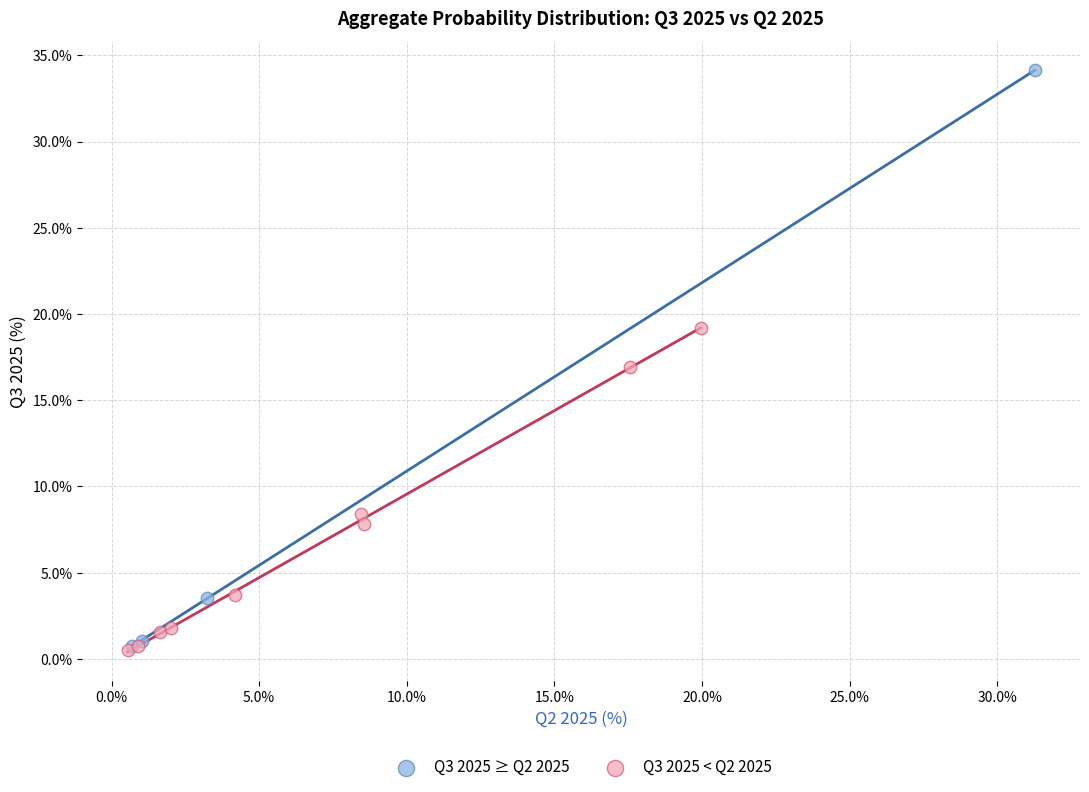

Which series has the largest Y range (max minus min)?

Q3 2025 ≥ Q2 2025